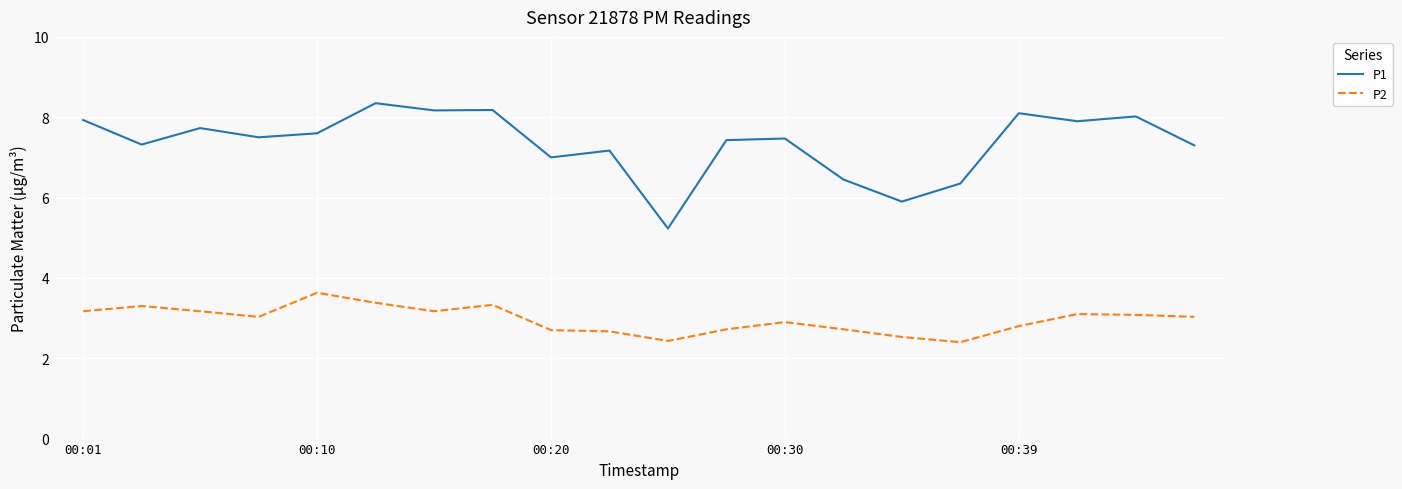

What is the difference between the maximum and minimum values in the P2 series?

1.2